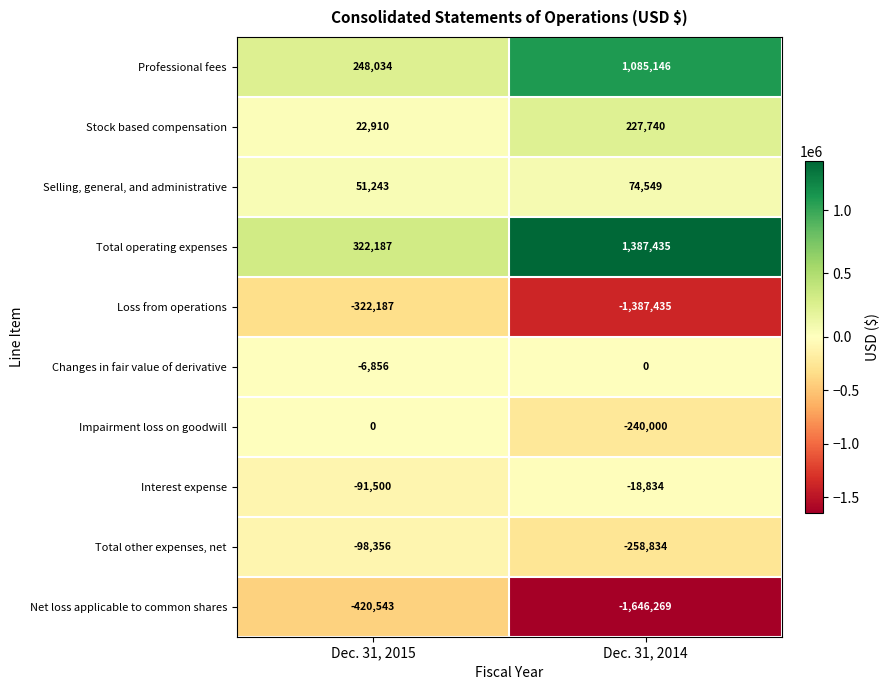

The value of Total operating expenses at Dec. 31, 2015 is 468760. True or false?

False